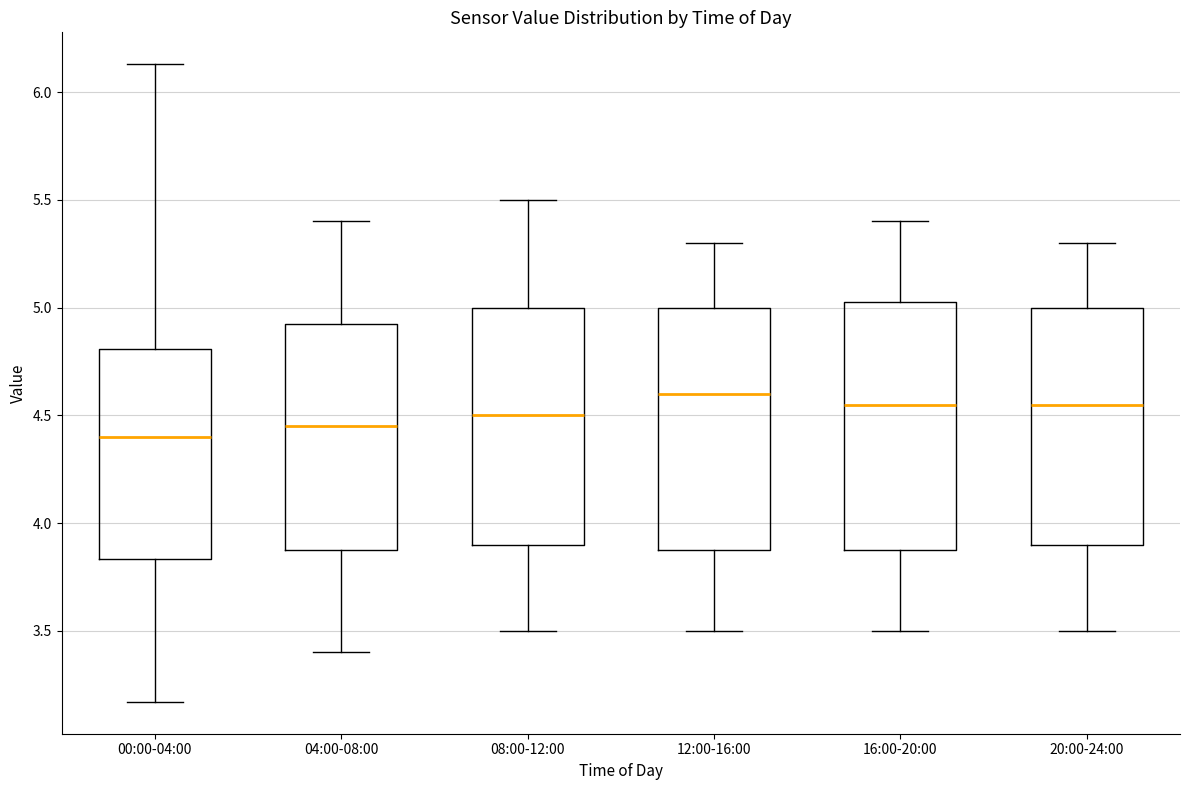

Reading left to right, transcribe this box plot: for each box, give where its median line is, the range the box spans, and where its two whiskers end, as read against the y-axis. The values are not printed on the chart, so give them approximately, as read against the axis.

00:00-04:00: median 4.40, box 3.85 to 4.80, whiskers 3.15 to 6.15
04:00-08:00: median 4.45, box 3.90 to 4.95, whiskers 3.40 to 5.40
08:00-12:00: median 4.50, box 3.90 to 5.00, whiskers 3.50 to 5.50
12:00-16:00: median 4.60, box 3.90 to 5.00, whiskers 3.50 to 5.30
16:00-20:00: median 4.55, box 3.90 to 5.05, whiskers 3.50 to 5.40
20:00-24:00: median 4.55, box 3.90 to 5.00, whiskers 3.50 to 5.30